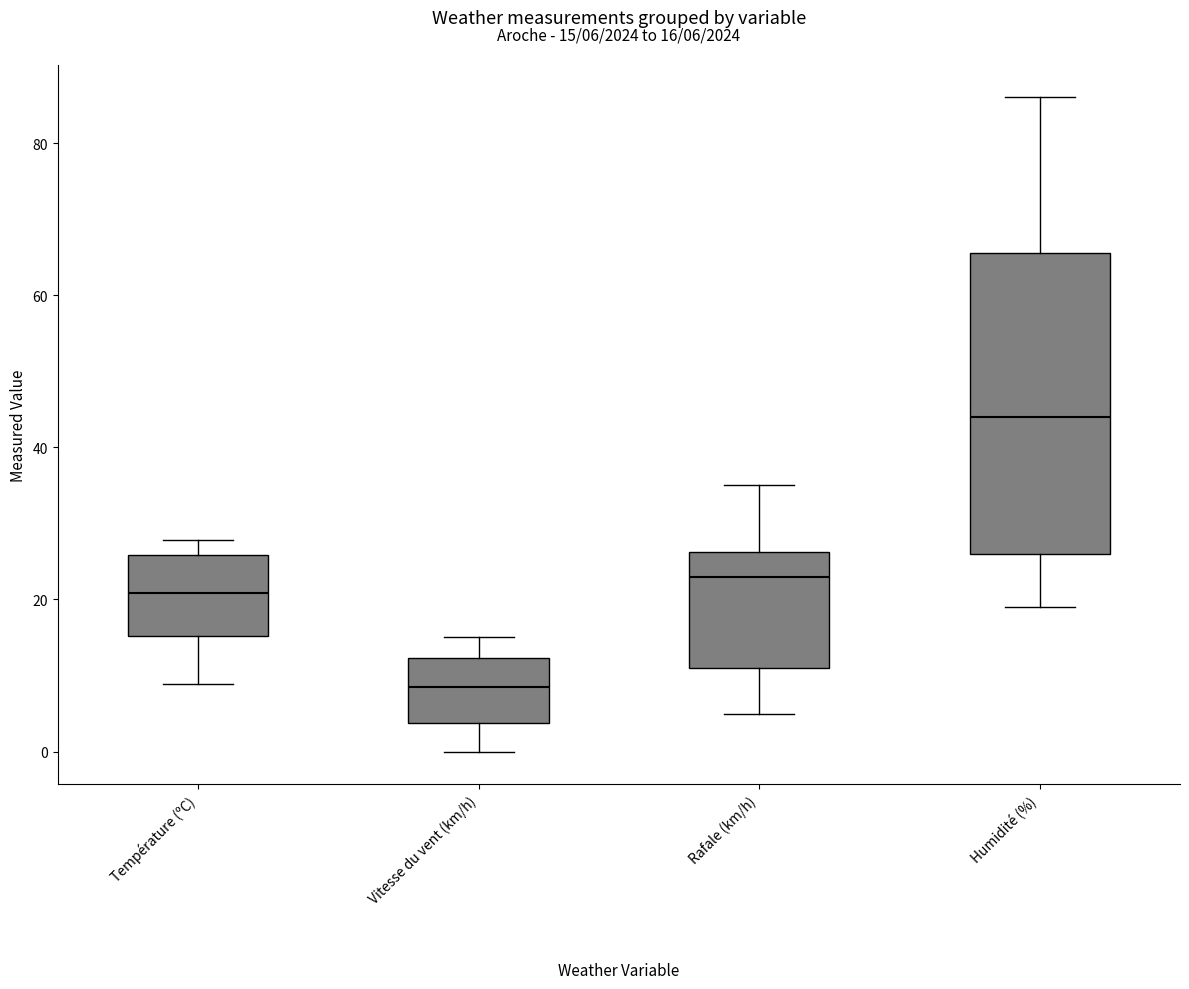

Which box's median line is the lowest?

Vitesse du vent (km/h)